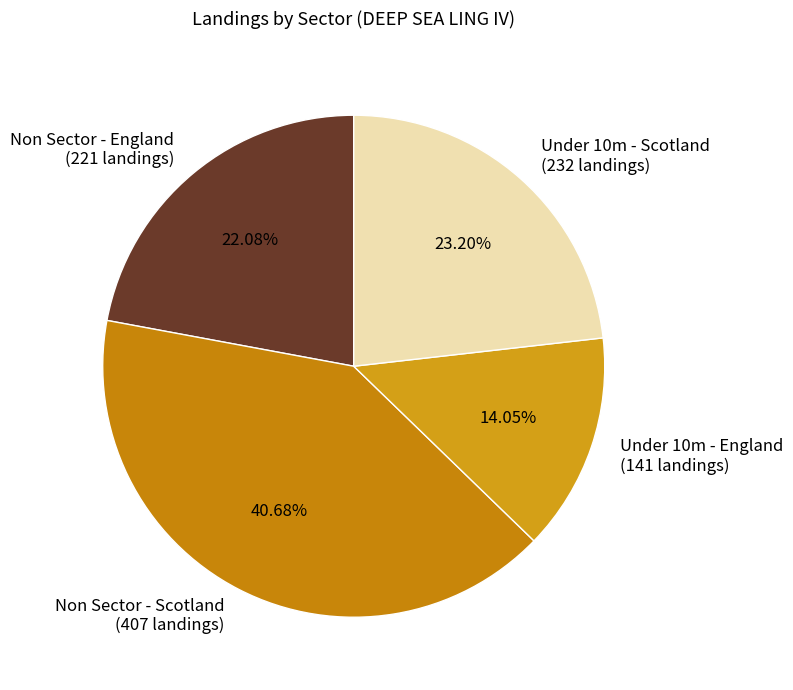

What percentage is the Non Sector - England slice, to the nearest percent?

22%